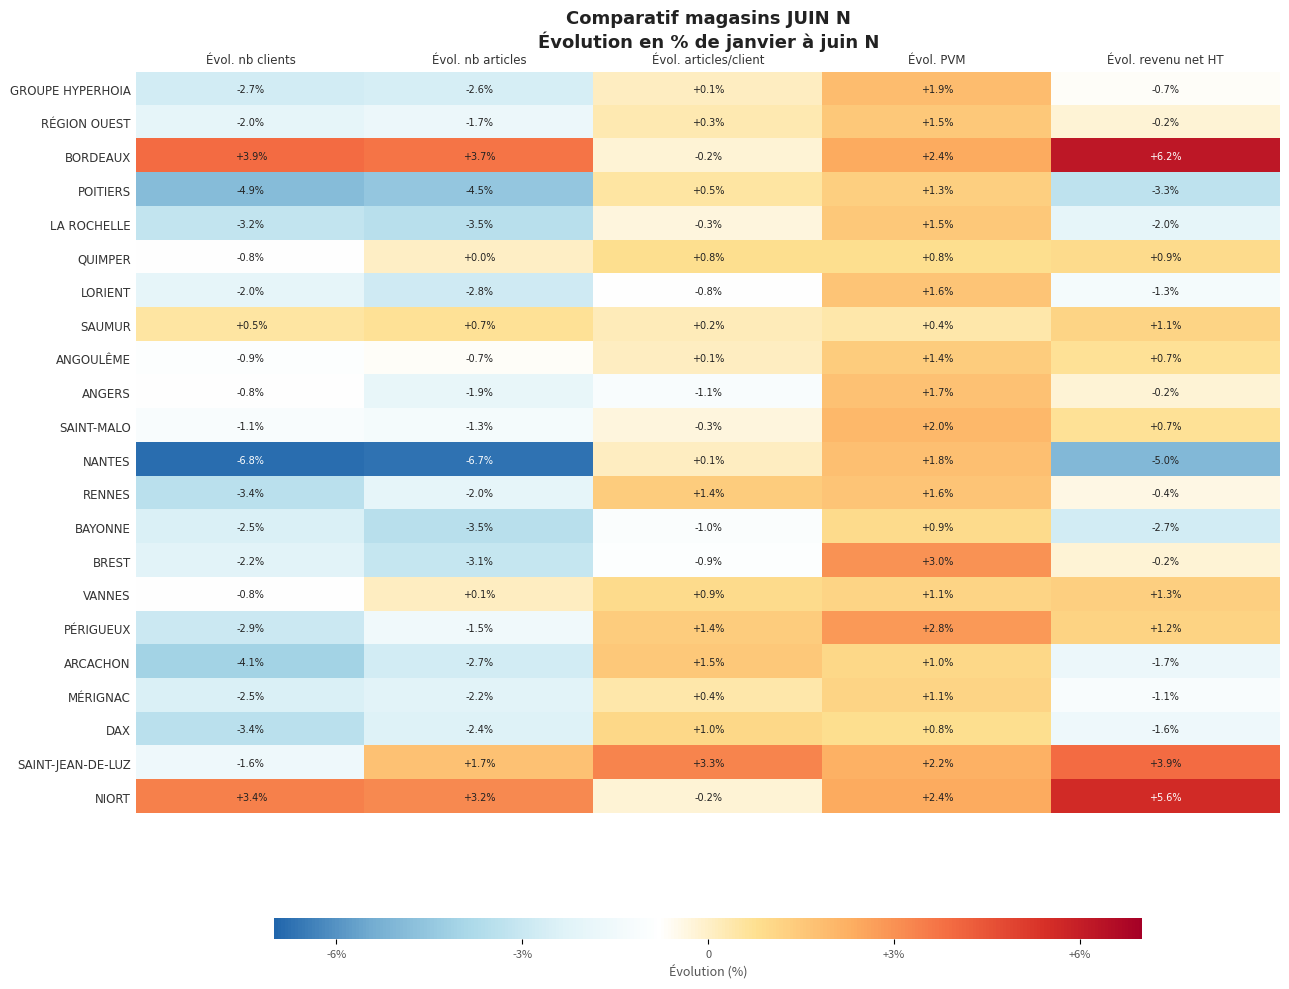

List the labels in order of RÉGION OUEST value, smallest first.

Évol. nb clients, Évol. nb articles, Évol. revenu net HT, Évol. articles/client, Évol. PVM